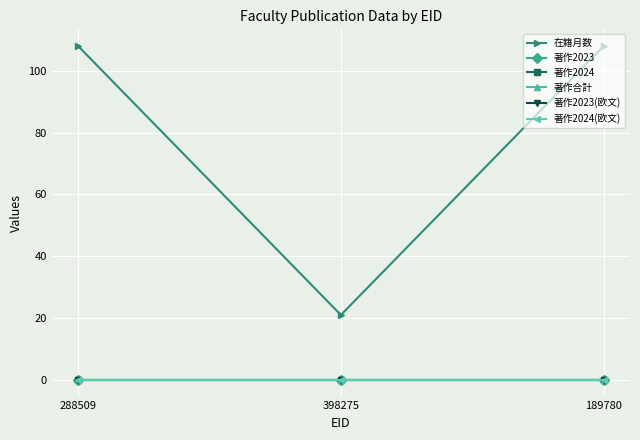

Is this an area chart (filled region under the line)?

No